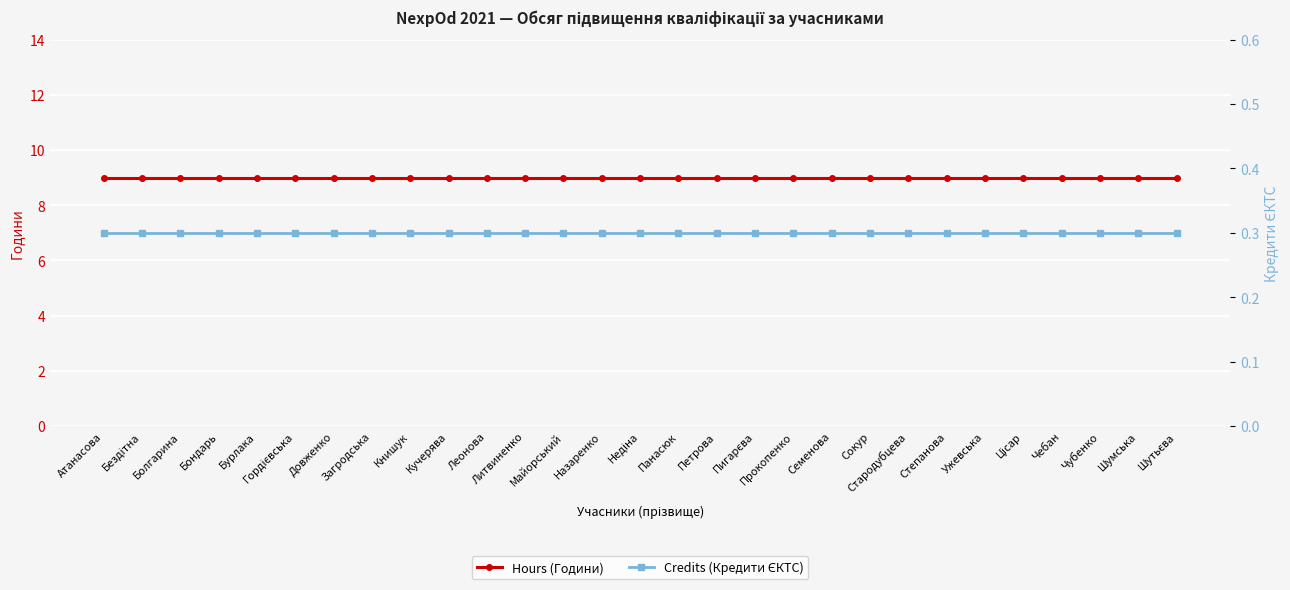

What is the total value across all series at Степанова?

9.3